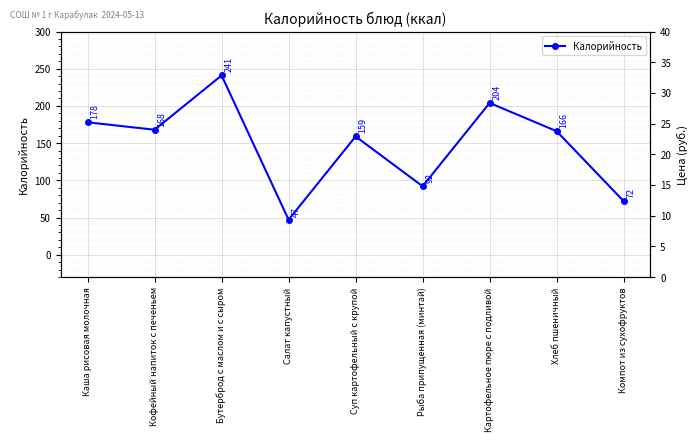

Is it true that Калорийность equals 178.0 at Каша рисовая молочная?

True